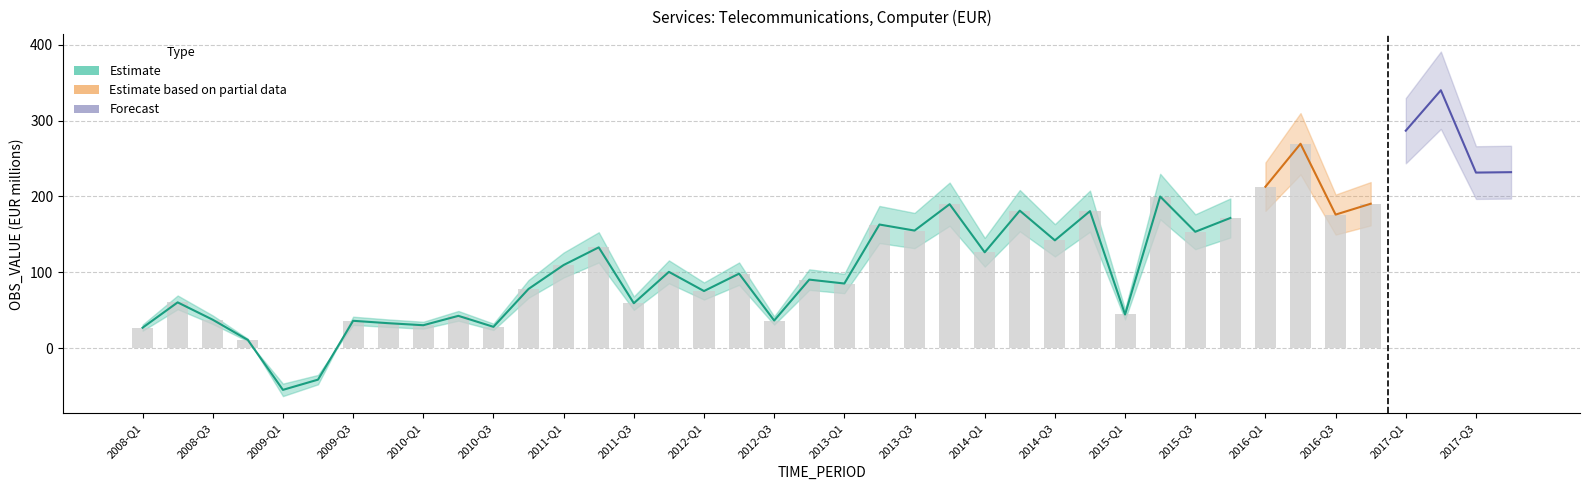

Reading right to left, list all the values displayed in this chart.

232.0	231.4	339.9	286.7	190.4	176.1	269.4	212.8	171.6	153.5	199.9	44.5	180.6	142.2	181.3	126.4	189.8	155.1	163.0	85.3	90.4	36.5	98.3	75.4	100.6	59.3	132.9	109.7	78.2	28.2	42.7	30.3	33.0	36.2	-41.4	-54.8	10.9	37.6	60.4	27.1